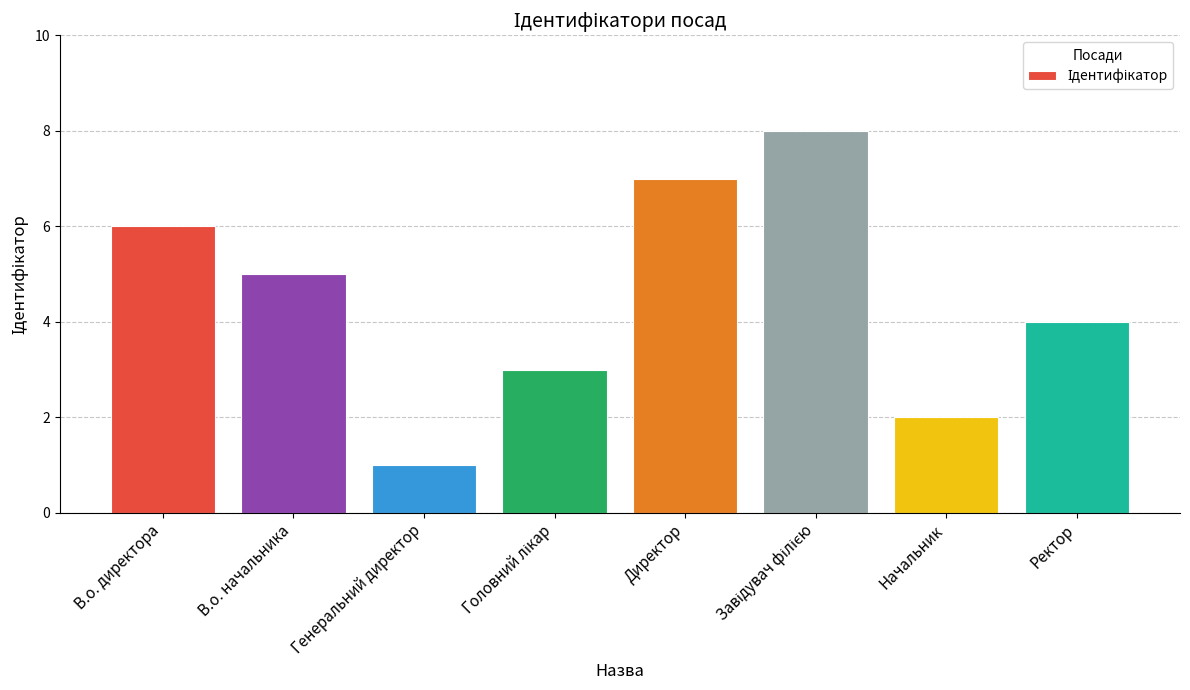

What is the greatest value displayed?

8